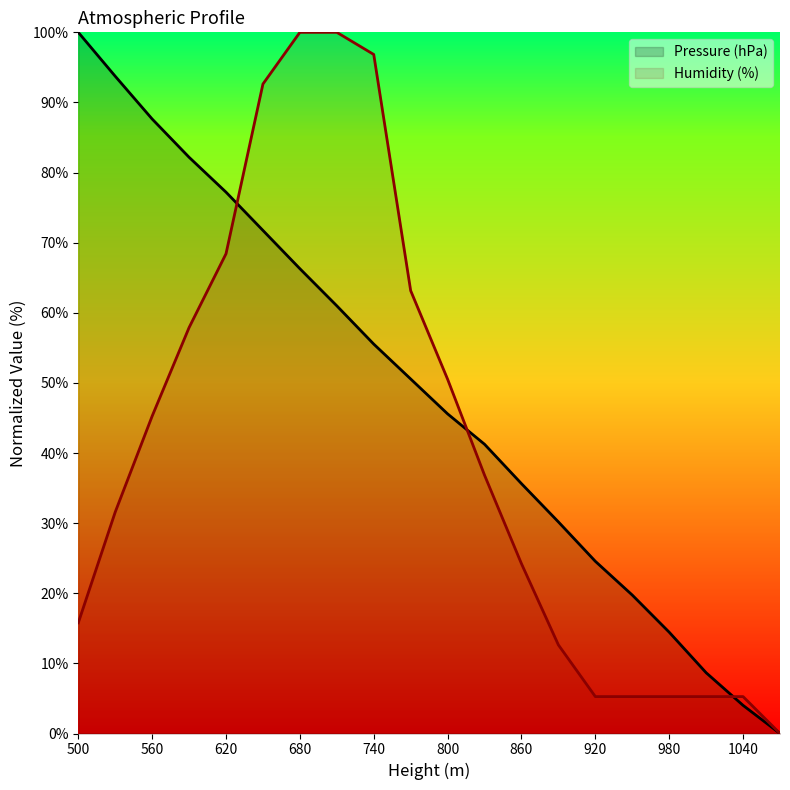

Count the number of data series in this chart.

2